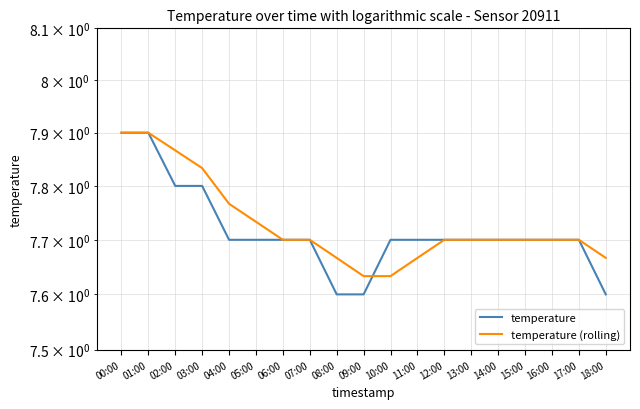

What is the smallest value displayed?

7.6